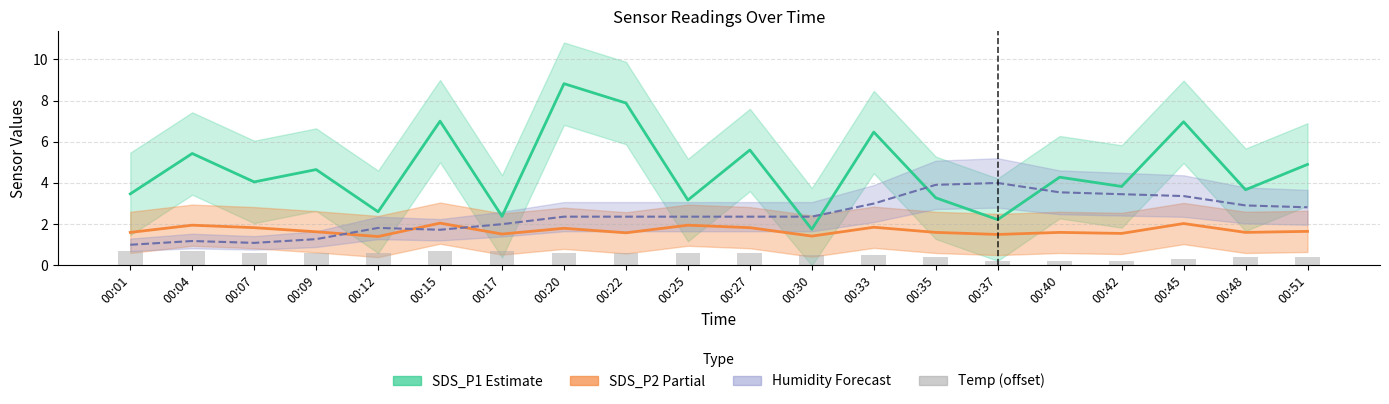

The value of SDS_P1 Estimate at 00:15 is 7.0. True or false?

True